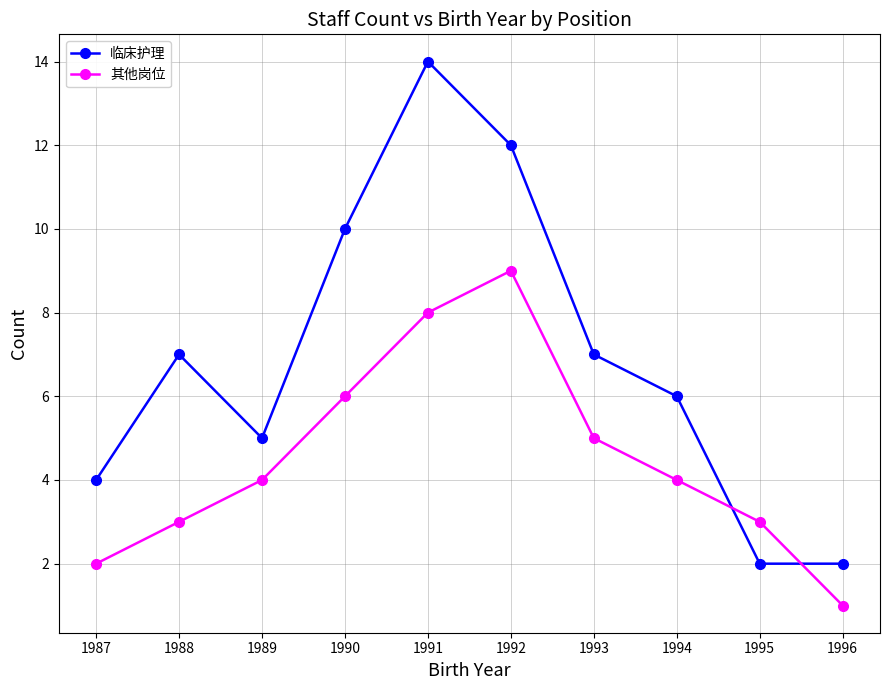

Rank the series at 1992 from lowest to highest value.

其他岗位, 临床护理